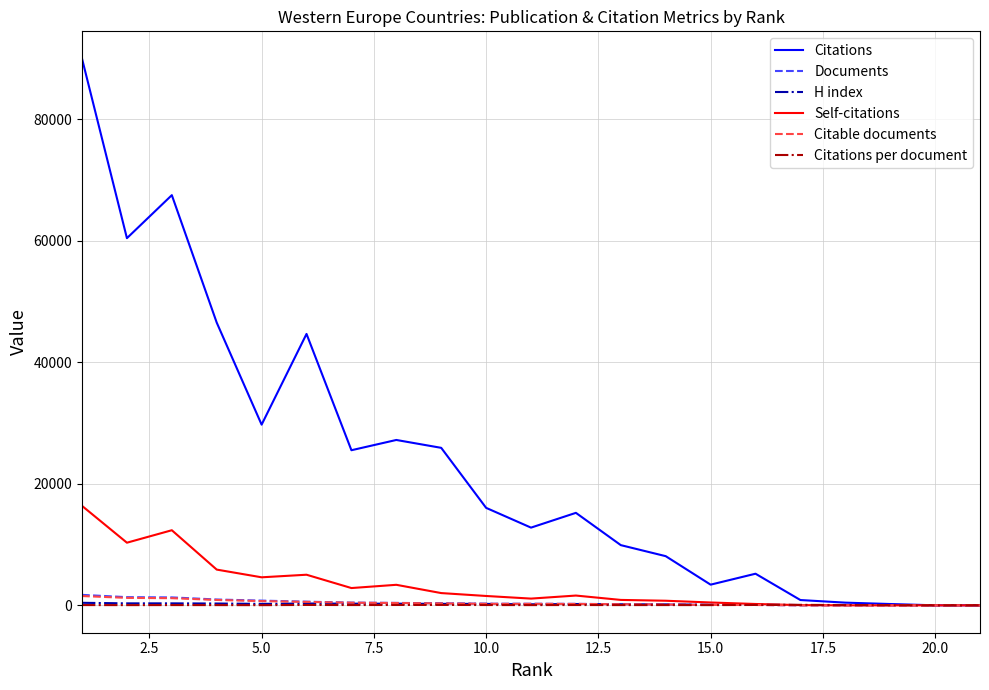

What is the maximum value for Self-citations?

16377.0